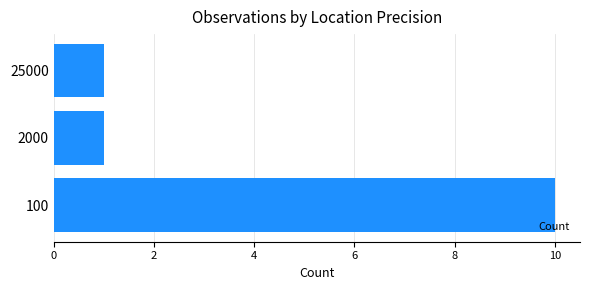

Count the values in the range 1 to 10.

3